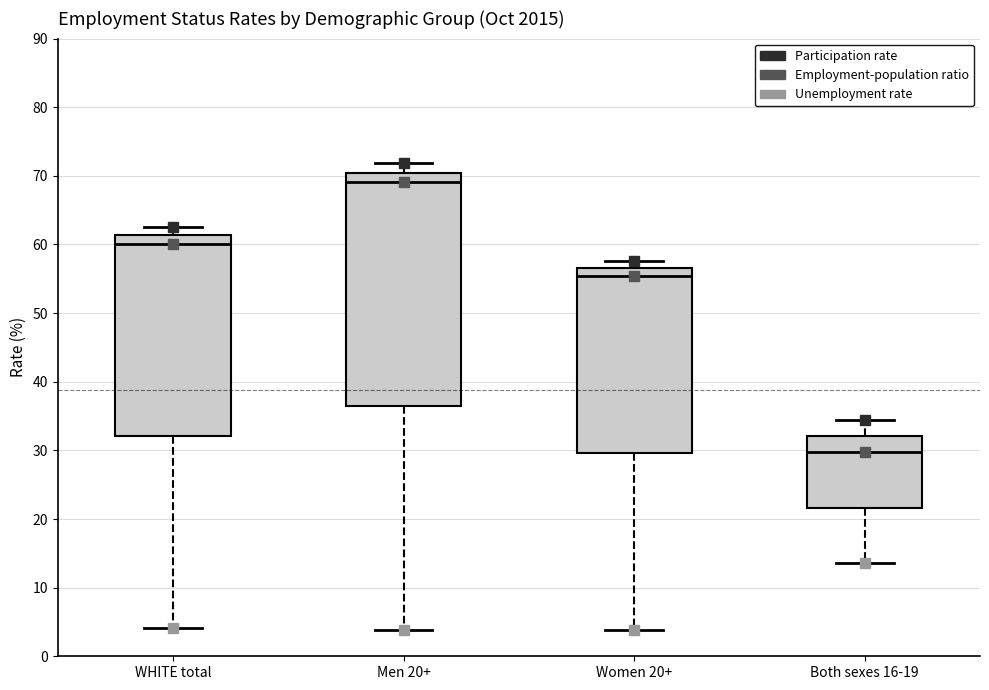

Reading left to right, read every box against the y-axis: the position of its median line, the range the box covers, and the ends of its whiskers. The values are not printed on the chart, so give them approximately, as read against the axis.

WHITE total: median 60, box 32 to 61, whiskers 4 to 63
Men 20+: median 69, box 36 to 70, whiskers 4 to 72
Women 20+: median 55, box 30 to 57, whiskers 4 to 58
Both sexes 16-19: median 30, box 22 to 32, whiskers 14 to 34